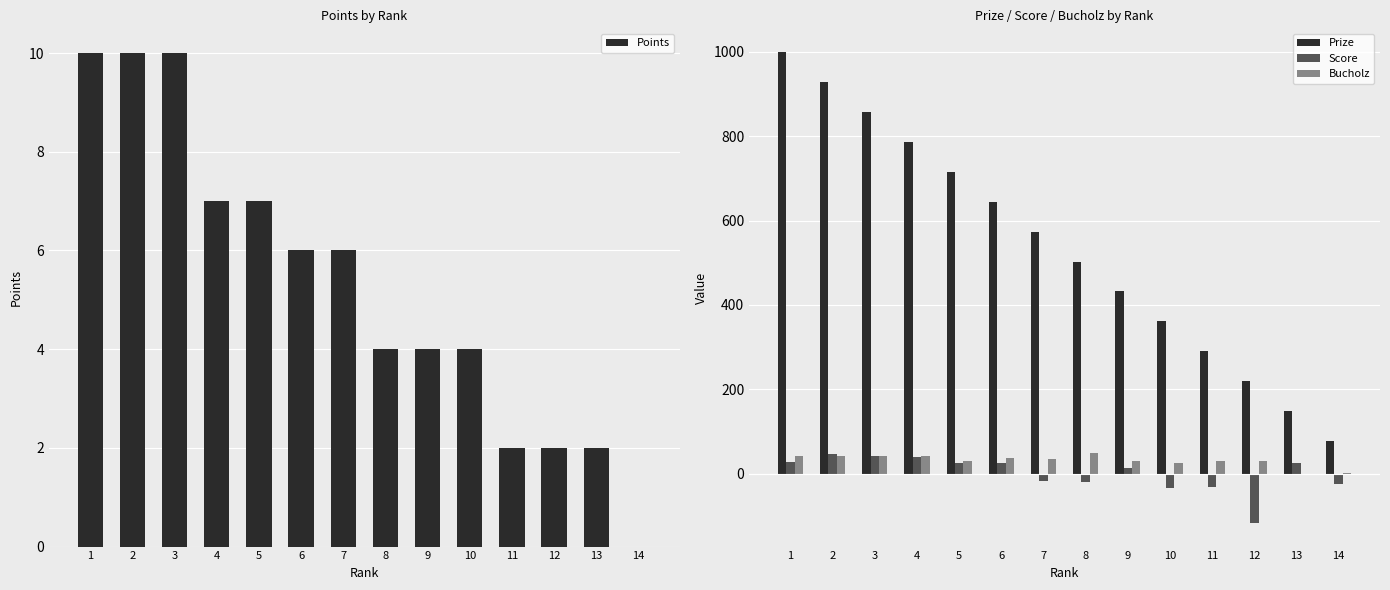

At which category does the chart reach its minimum across all series?

12